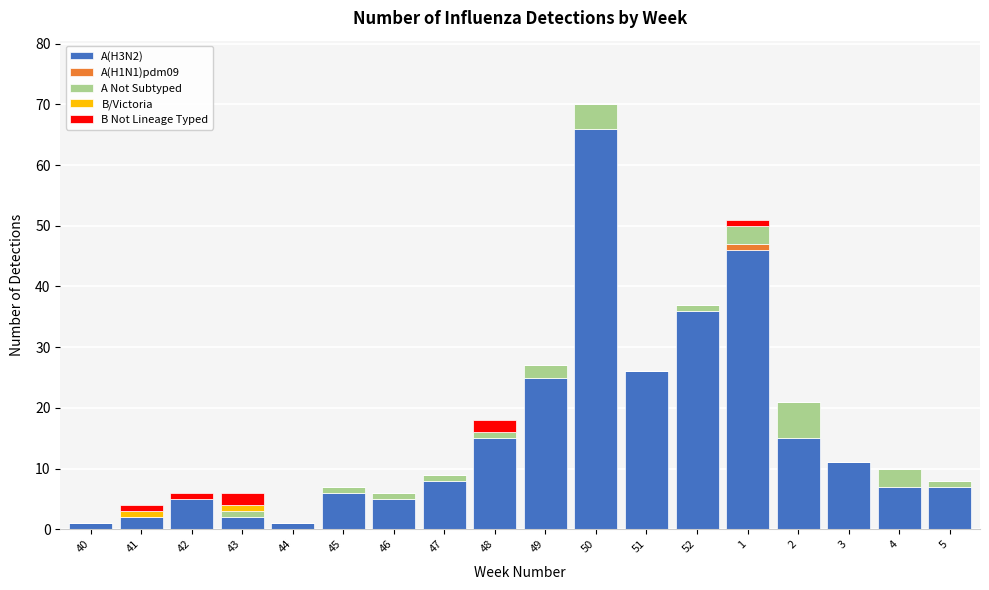

Is it true that A(H3N2) equals 7 at 5?

True